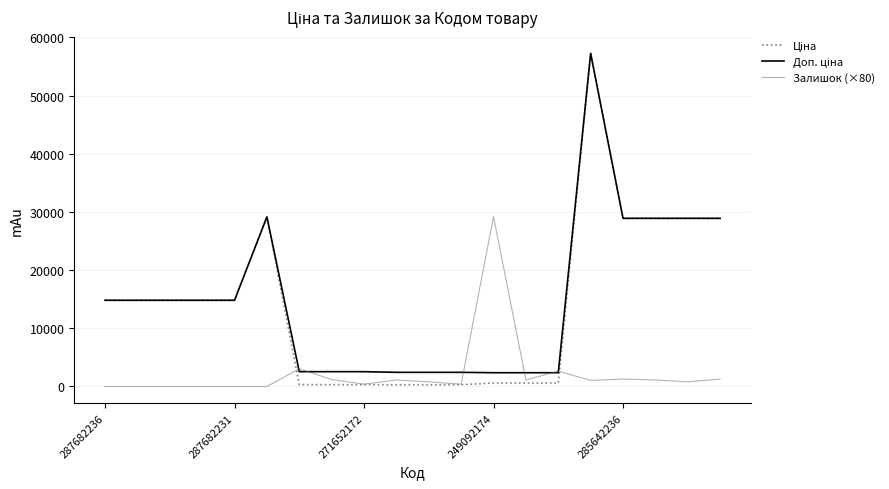

What is the maximum value shown in the chart?

57258.0